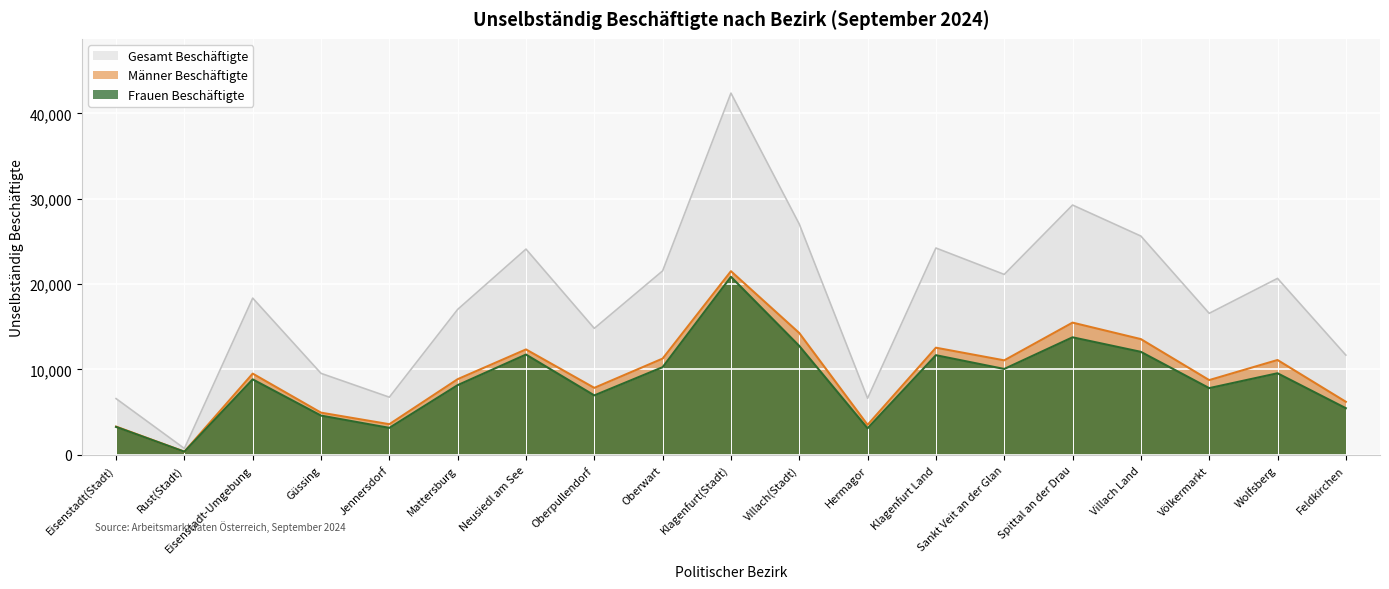

Is it true that Gesamt Beschäftigte equals 1084 at Rust(Stadt)?

False